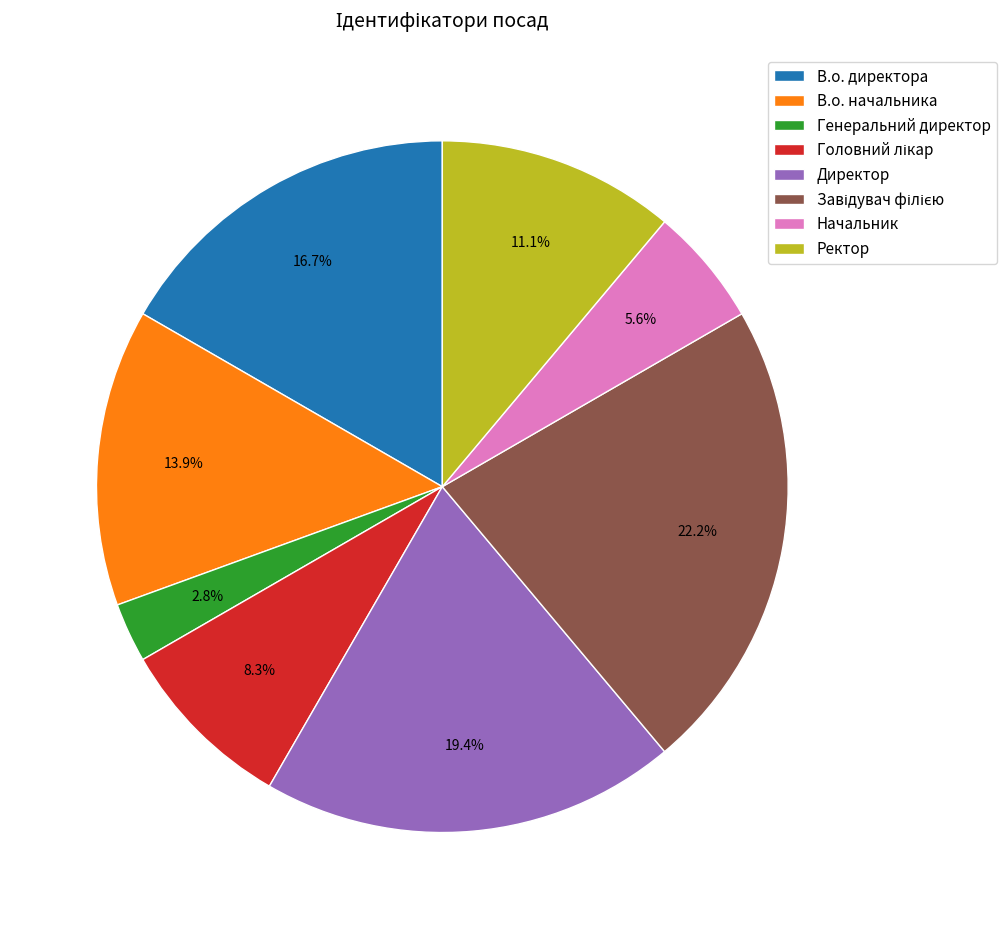

Which category has the smallest portion of the pie?

Генеральний директор